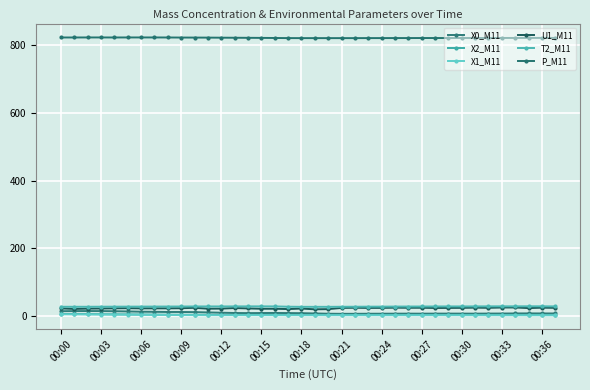

Reading left to right, transcribe all the data shown in this chart.

X0_M11: 14.4	14.7	14.8	14.7	14.3	13.7	12.9	12.6	12.1	12.1	11.7	10.8	9.9	9.1	8.8	9.0	9.2	8.9	8.6	7.8	7.0	6.7	6.7	6.9	7.0	7.1	7.2	7.1	7.3	7.3	7.3	7.2	7.4	7.5	7.8	7.9	7.8	7.7
X2_M11: 6.3	6.1	5.8	5.5	5.2	5.0	4.7	4.4	4.1	3.9	3.8	3.6	3.6	3.6	3.6	3.5	3.5	3.4	3.3	3.3	3.2	3.2	3.2	3.2	3.2	3.2	3.2	3.3	3.3	3.3	3.3	3.2	3.2	3.2	3.2	3.1	3.1	3.1
X1_M11: 5.3	5.0	4.8	4.5	4.3	4.0	3.7	3.5	3.2	3.0	2.8	2.6	2.6	2.6	2.6	2.6	2.5	2.5	2.5	2.4	2.4	2.4	2.4	2.4	2.4	2.4	2.4	2.4	2.4	2.4	2.4	2.4	2.4	2.3	2.3	2.2	2.2	2.2
U1_M11: 22.6	21.1	22.0	22.3	22.9	23.3	22.8	22.9	22.9	23.2	24.4	21.8	22.0	23.8	22.6	21.6	21.6	20.7	22.2	20.0	20.5	24.1	24.6	24.1	24.2	24.8	24.5	24.6	23.9	24.1	24.3	24.9	24.4	25.3	25.4	23.6	24.8	24.3
T2_M11: 27.5	27.5	27.5	27.7	27.8	27.9	28.0	28.1	28.2	28.3	28.4	28.5	28.5	28.6	28.7	28.7	28.6	27.7	27.3	27.3	27.3	27.5	27.6	27.8	27.9	28.1	28.2	28.3	28.4	28.5	28.5	28.6	28.7	28.8	28.8	28.9	28.9	28.6
P_M11: 822.9	822.9	823.0	823.0	822.9	823.0	823.0	823.0	822.9	822.7	822.6	822.5	822.3	822.1	821.9	821.7	821.4	821.1	821.0	821.0	821.0	821.0	821.0	821.1	821.1	821.2	821.2	821.3	821.3	821.3	821.4	821.4	821.4	821.5	821.5	821.6	821.6	821.6